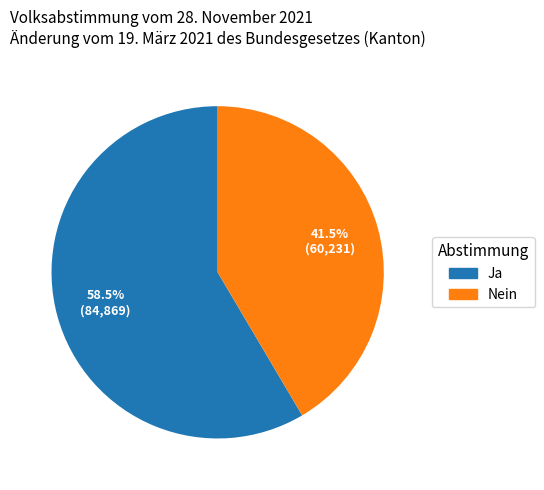

To the nearest percent, what is the difference between the Nein and Ja slice percentages?

17%